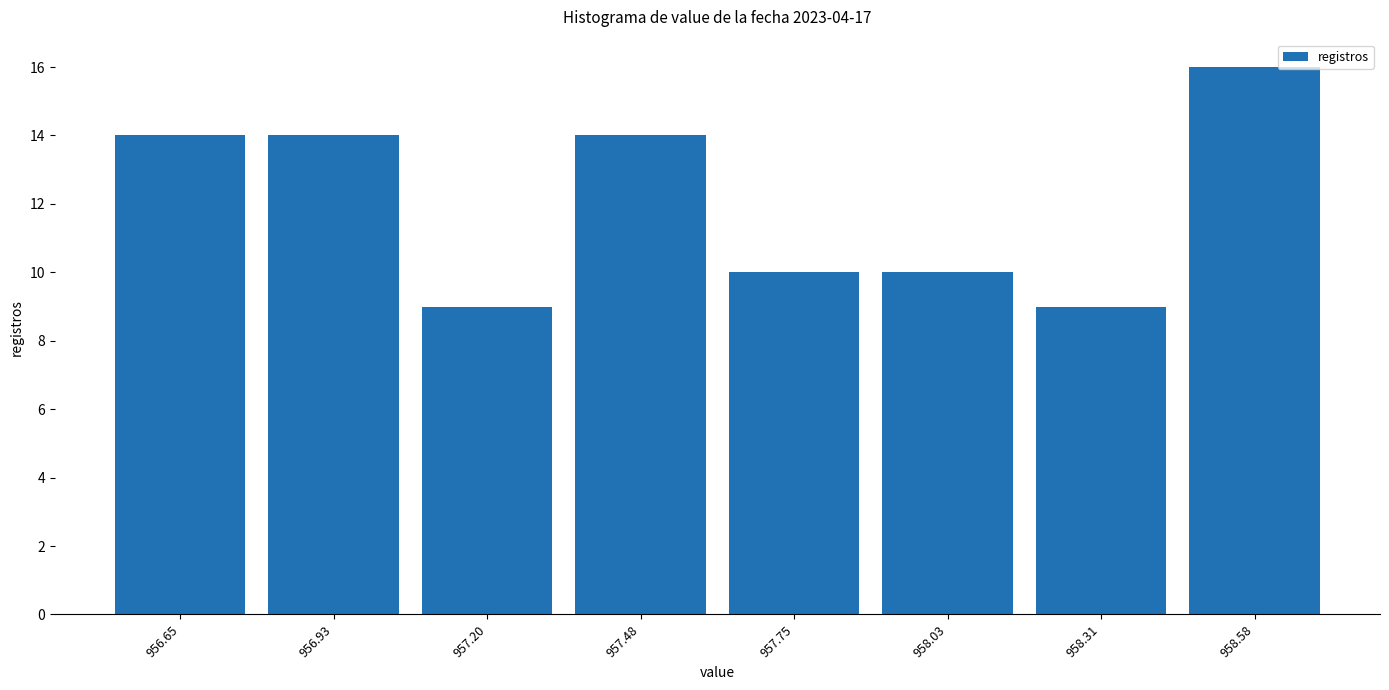

Reading left to right, transcribe all the data shown in this chart.

956.65=14	956.93=14	957.20=9	957.48=14	957.75=10	958.03=10	958.31=9	958.58=16